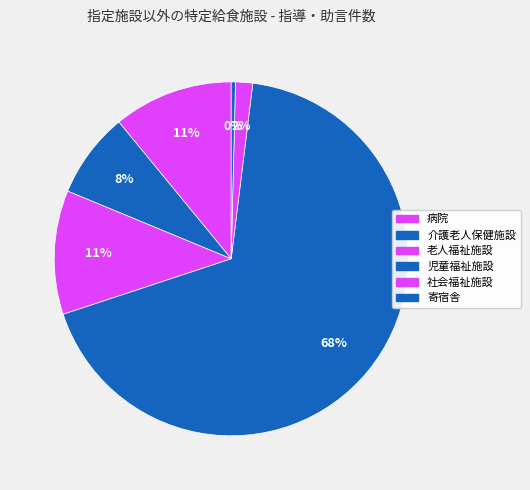

Between 児童福祉施設 and 寄宿舎, which is larger?

児童福祉施設